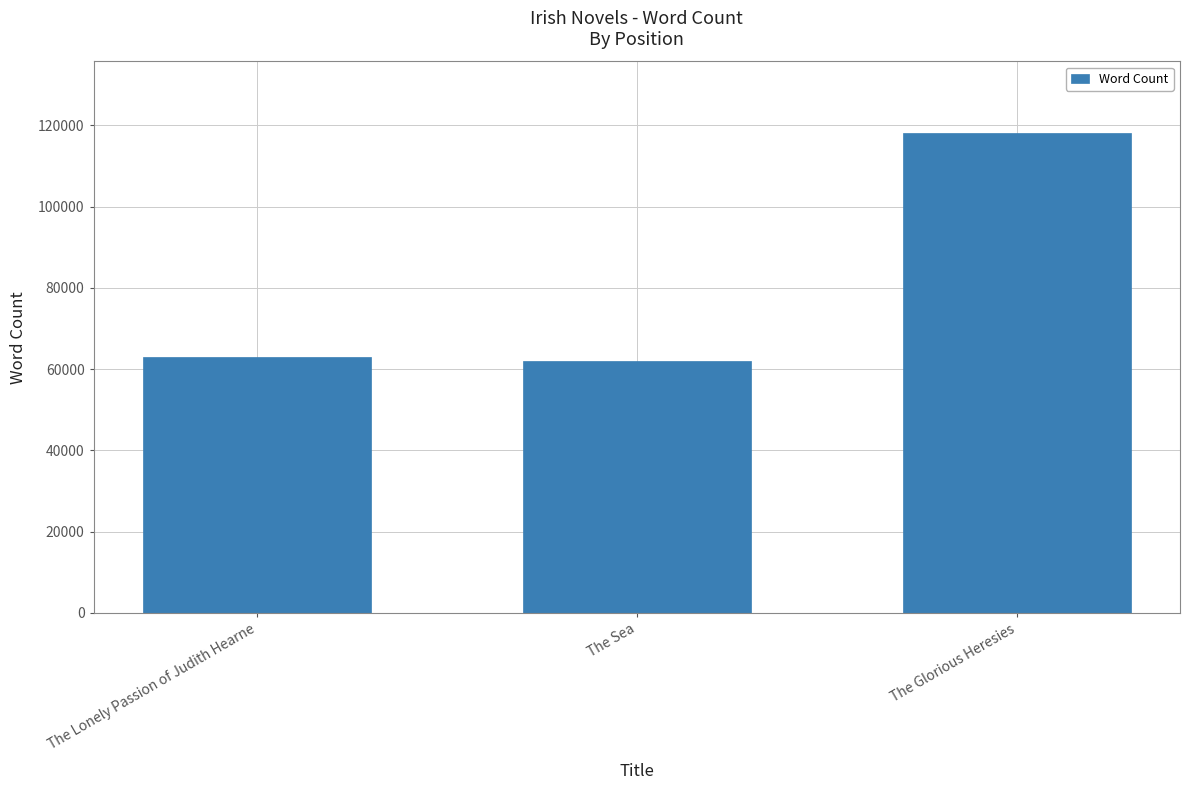

How many categories are shown in the chart?

3